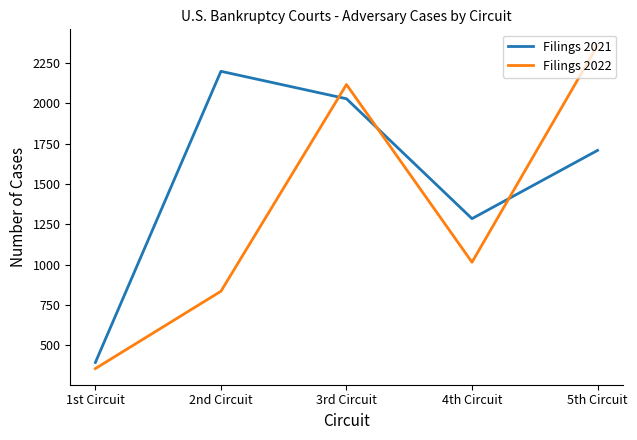

At which category is the sum across all series the highest?

3rd Circuit